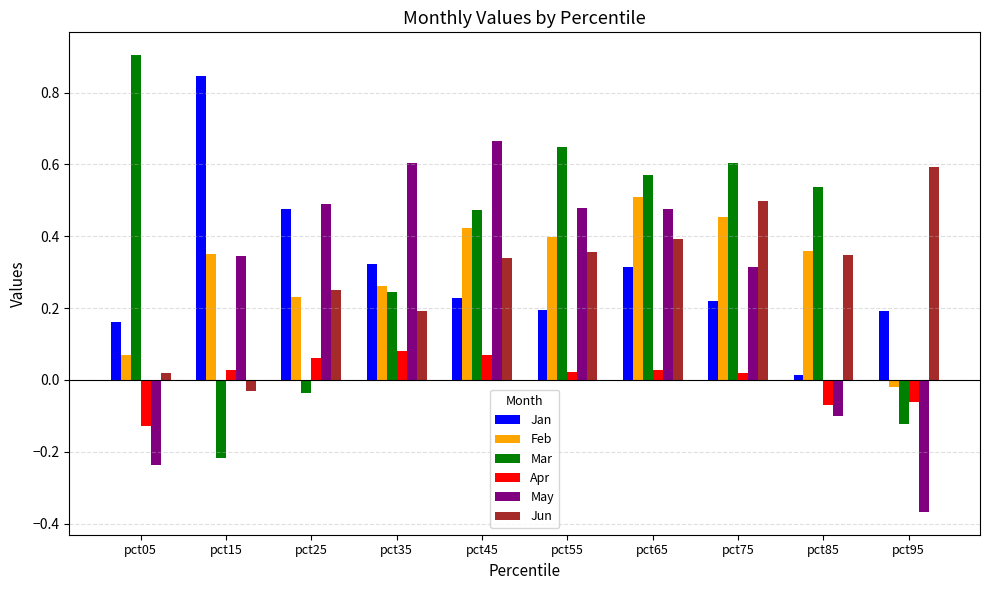

At how many categories does at least one series exceed 0?

10